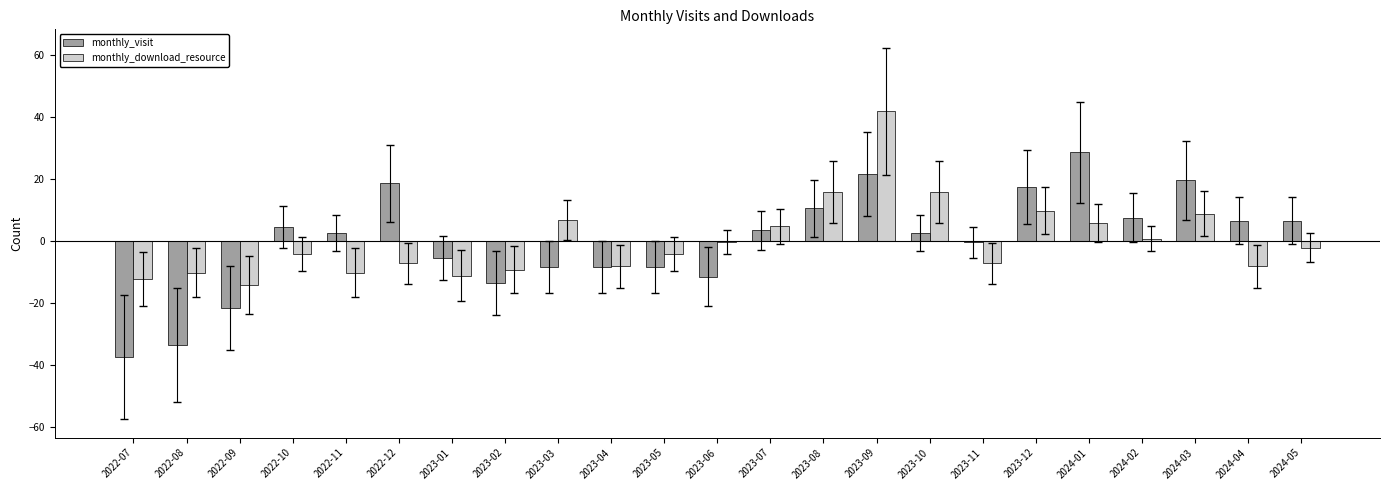

What is the maximum value for monthly_visit?

28.5